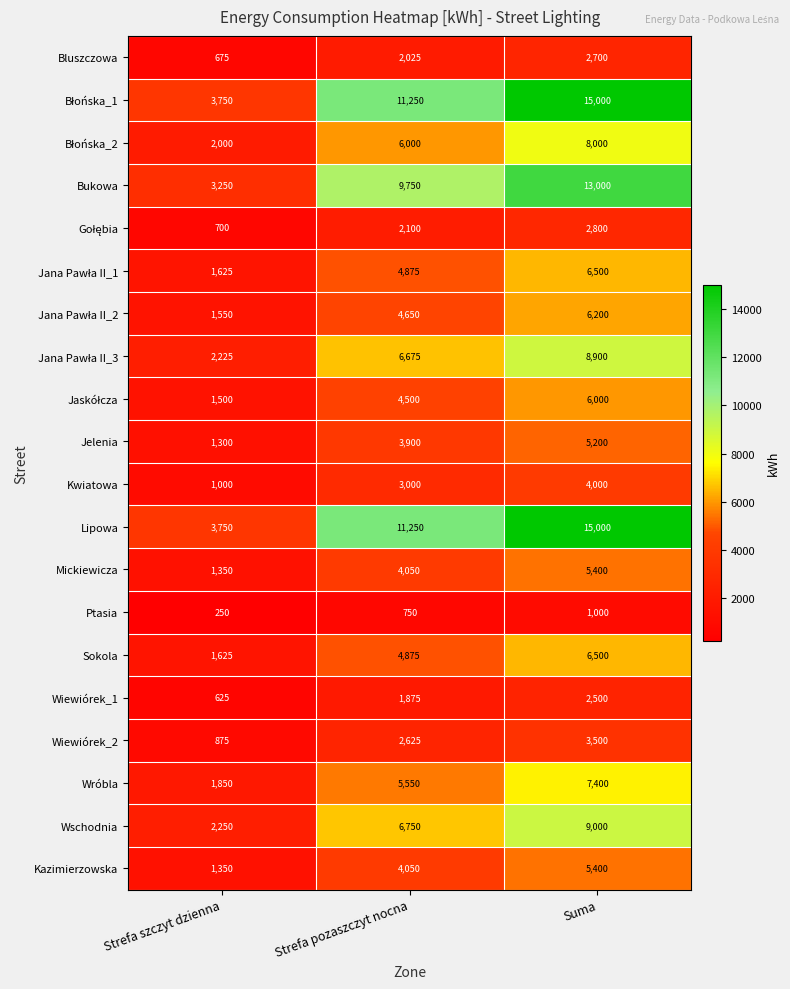

Where is Jelenia nearest to the value 3250?

Strefa pozaszczyt nocna